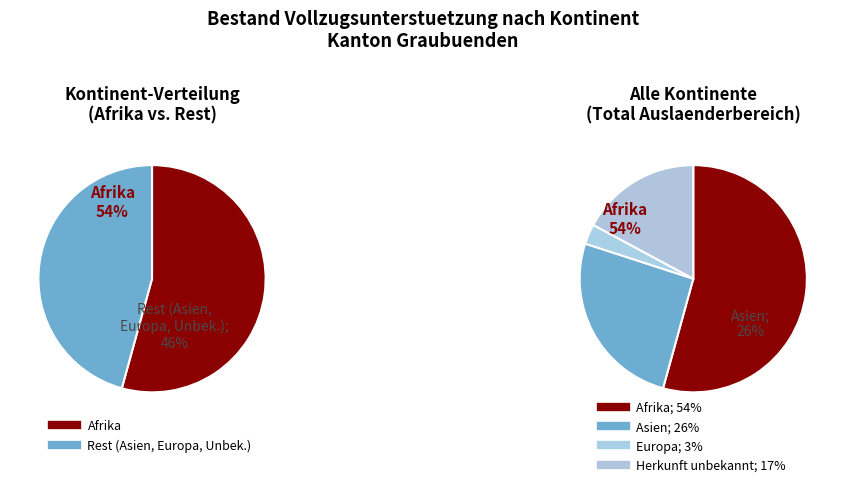

What percentage do Asien and Europa together represent?

28.6%